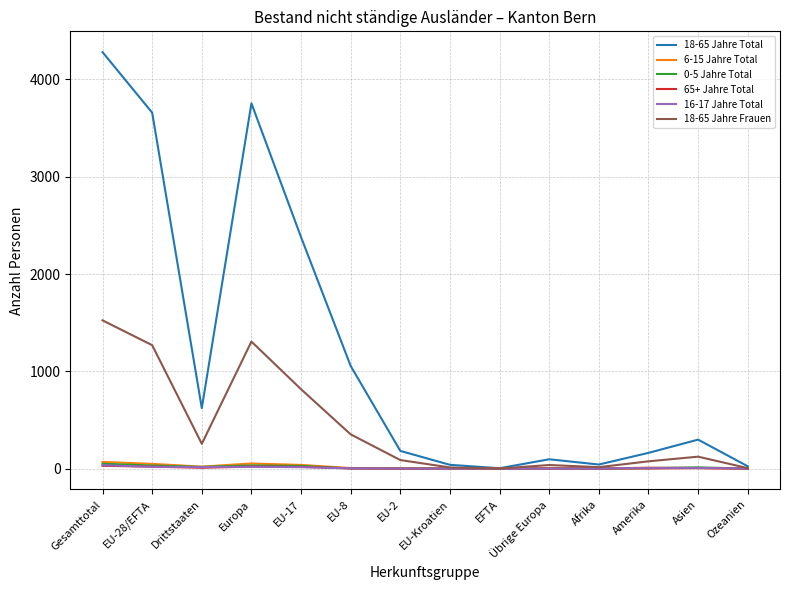

What is the sum of all 6-15 Jahre Total values?

260